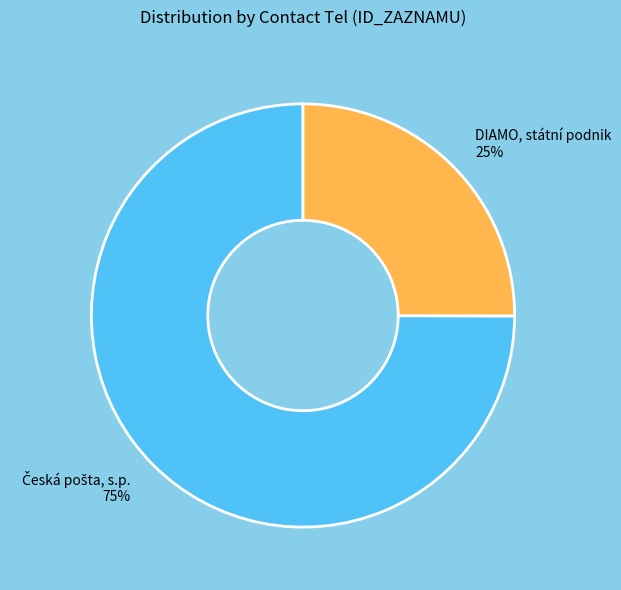

Count the number of slices in the pie.

2